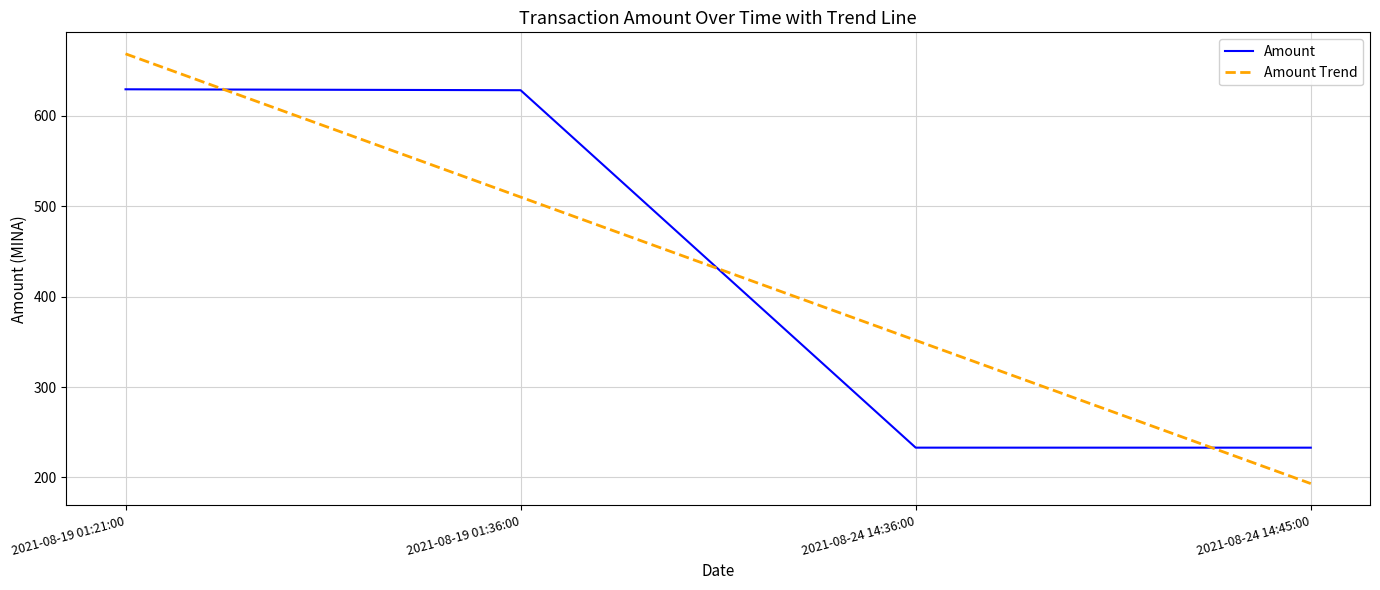

What is the difference between the highest and lowest values at 2021-08-19 01:21:00?

39.2